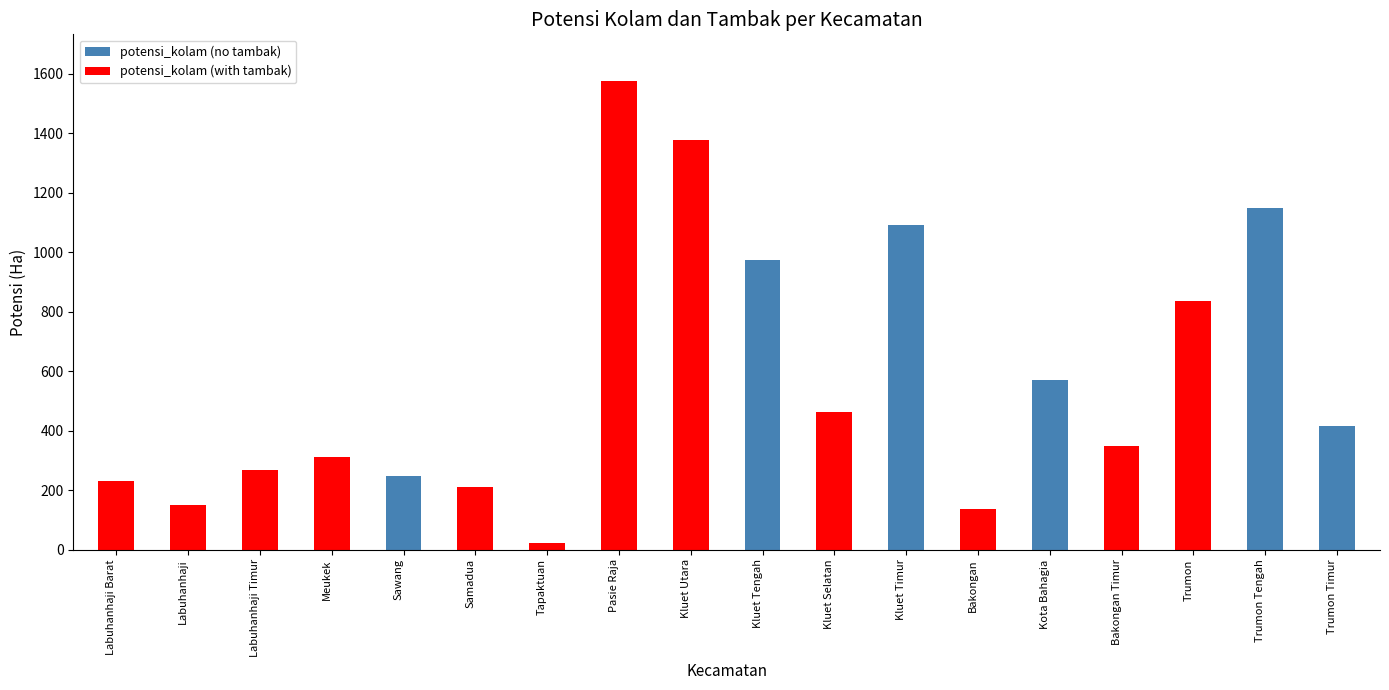

Does the chart contain stacked bars?

No